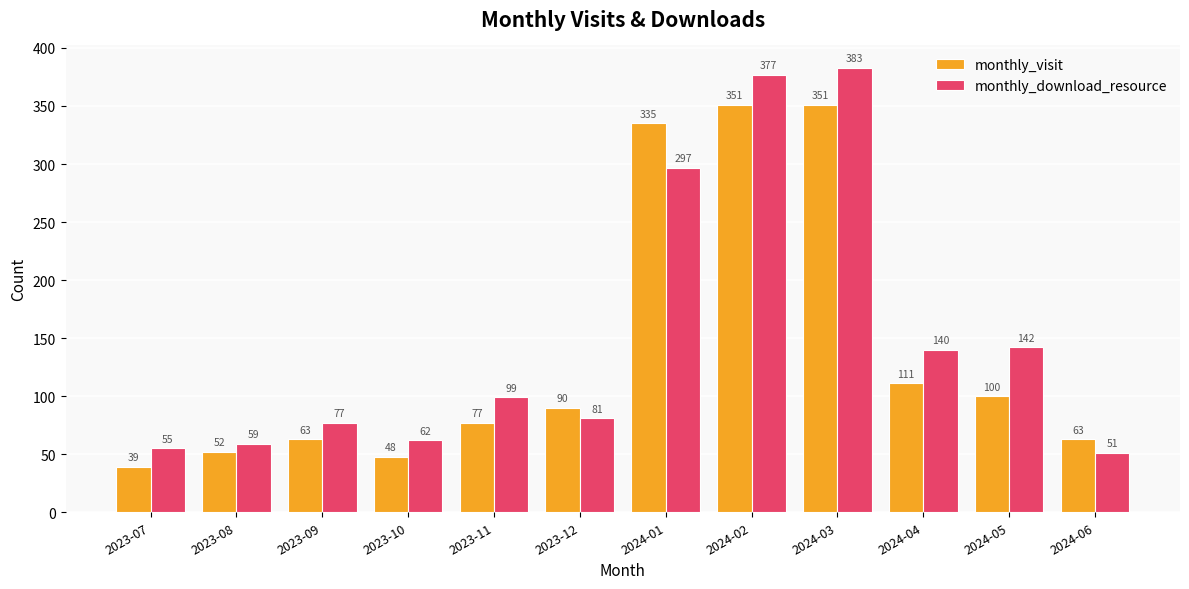

How many groups of bars are there?

12